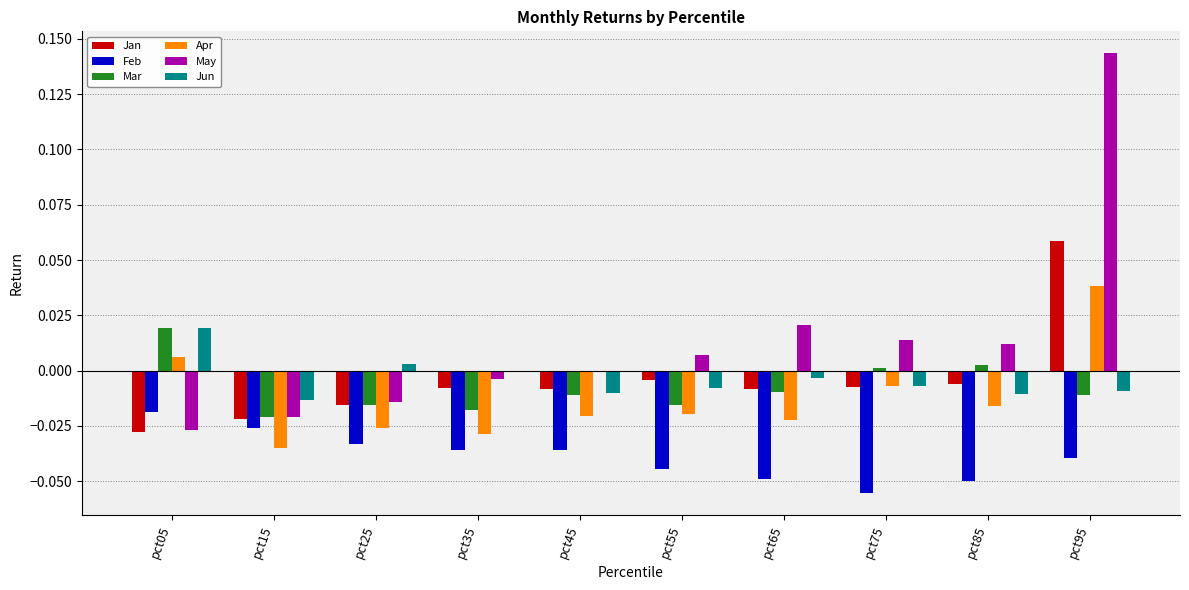

Which category has the highest value in the Feb series?

pct05